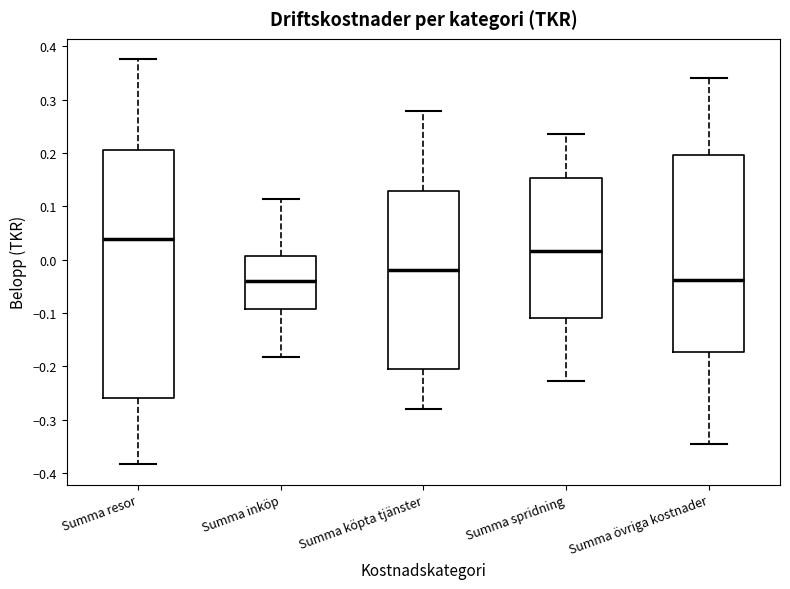

Which box's median line is the highest?

Summa resor